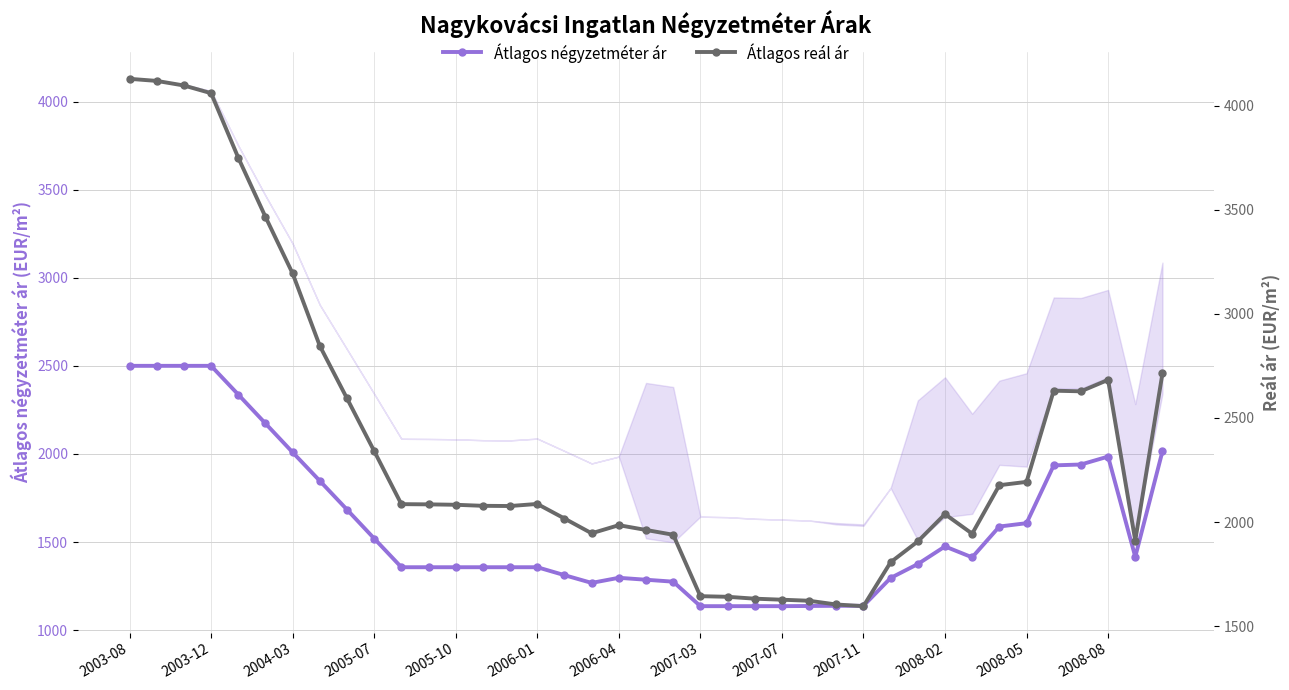

True or false: Átlagos négyzetméter ár has more than 0 points higher than both neighbors.

True